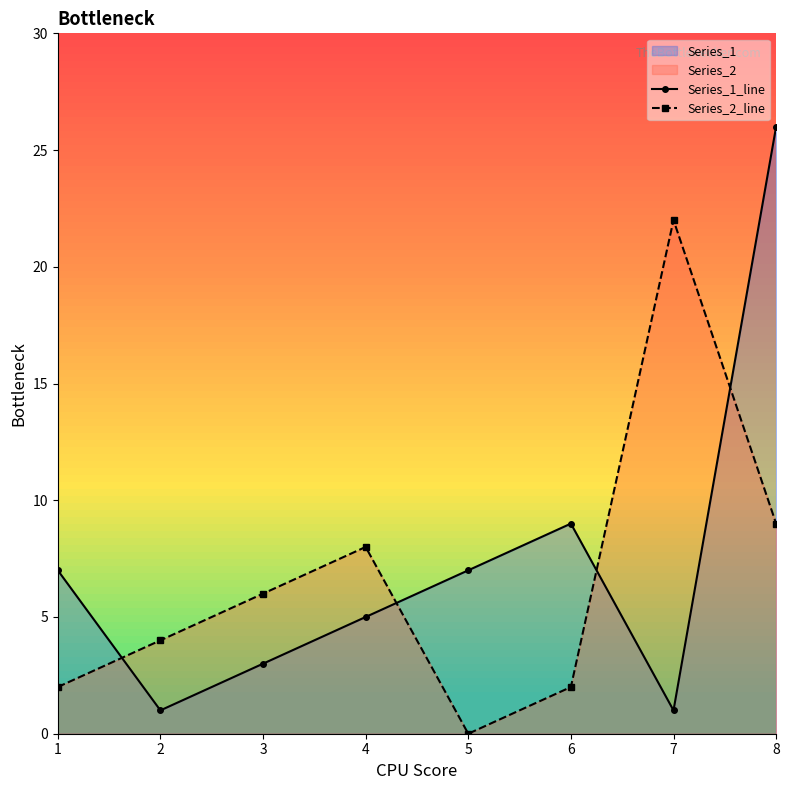

List the series in order of their overall mean, highest first.

Series_1_line, Series_2_line